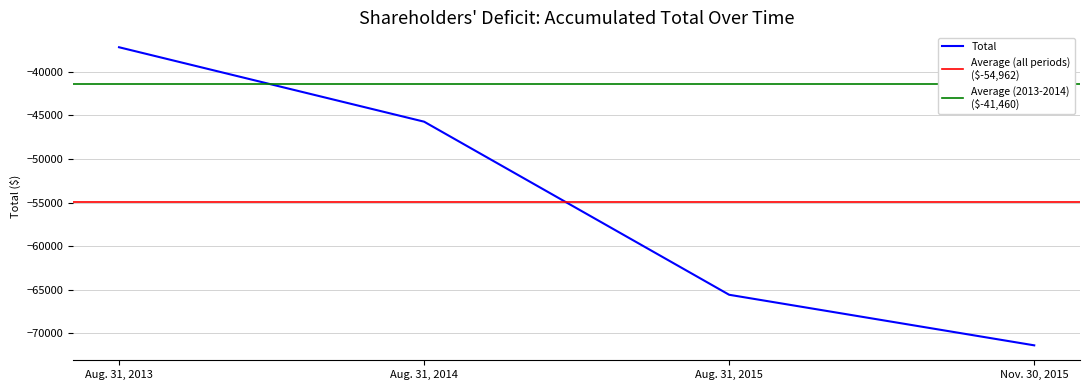

Reading left to right, what are all the values shown in this chart?

Aug. 31, 2013=-37193	Aug. 31, 2014=-45726	Aug. 31, 2015=-65567	Nov. 30, 2015=-71364